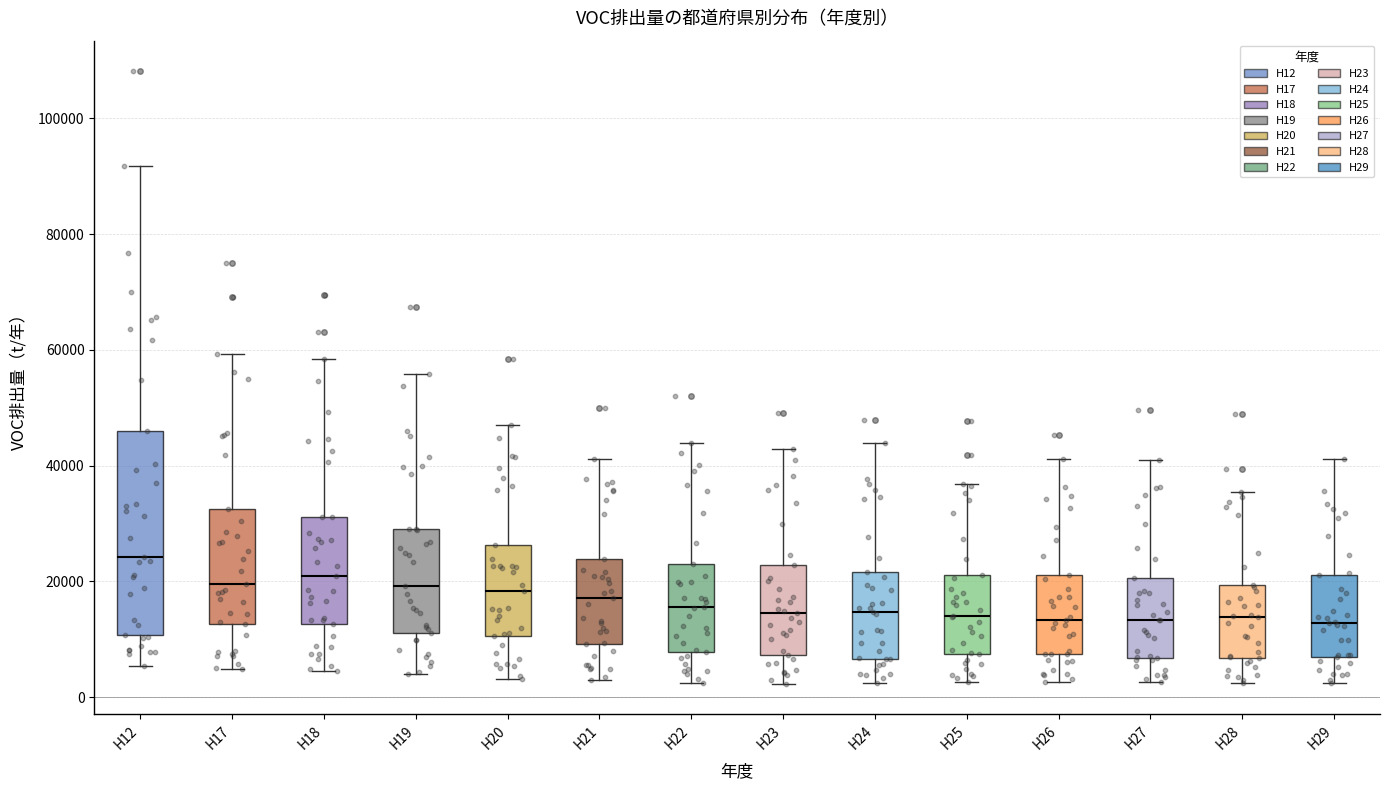

Reading left to right, read every box against the y-axis: the position of its median line, the range the box covers, and the ends of its whiskers. The values are not printed on the chart, so give them approximately, as read against the axis.

H12: median 24000, box 10000 to 46000, whiskers 6000 to 92000
H17: median 20000, box 12000 to 32000, whiskers 4000 to 60000
H18: median 20000, box 12000 to 32000, whiskers 4000 to 58000
H19: median 20000, box 10000 to 30000, whiskers 4000 to 56000
H20: median 18000, box 10000 to 26000, whiskers 4000 to 48000
H21: median 18000, box 10000 to 24000, whiskers 2000 to 42000
H22: median 16000, box 8000 to 24000, whiskers 2000 to 44000
H23: median 14000, box 8000 to 22000, whiskers 2000 to 42000
H24: median 14000, box 6000 to 22000, whiskers 2000 to 44000
H25: median 14000, box 8000 to 22000, whiskers 2000 to 36000
H26: median 14000, box 8000 to 22000, whiskers 2000 to 42000
H27: median 14000, box 6000 to 20000, whiskers 2000 to 40000
H28: median 14000, box 6000 to 20000, whiskers 2000 to 36000
H29: median 12000, box 6000 to 22000, whiskers 2000 to 42000